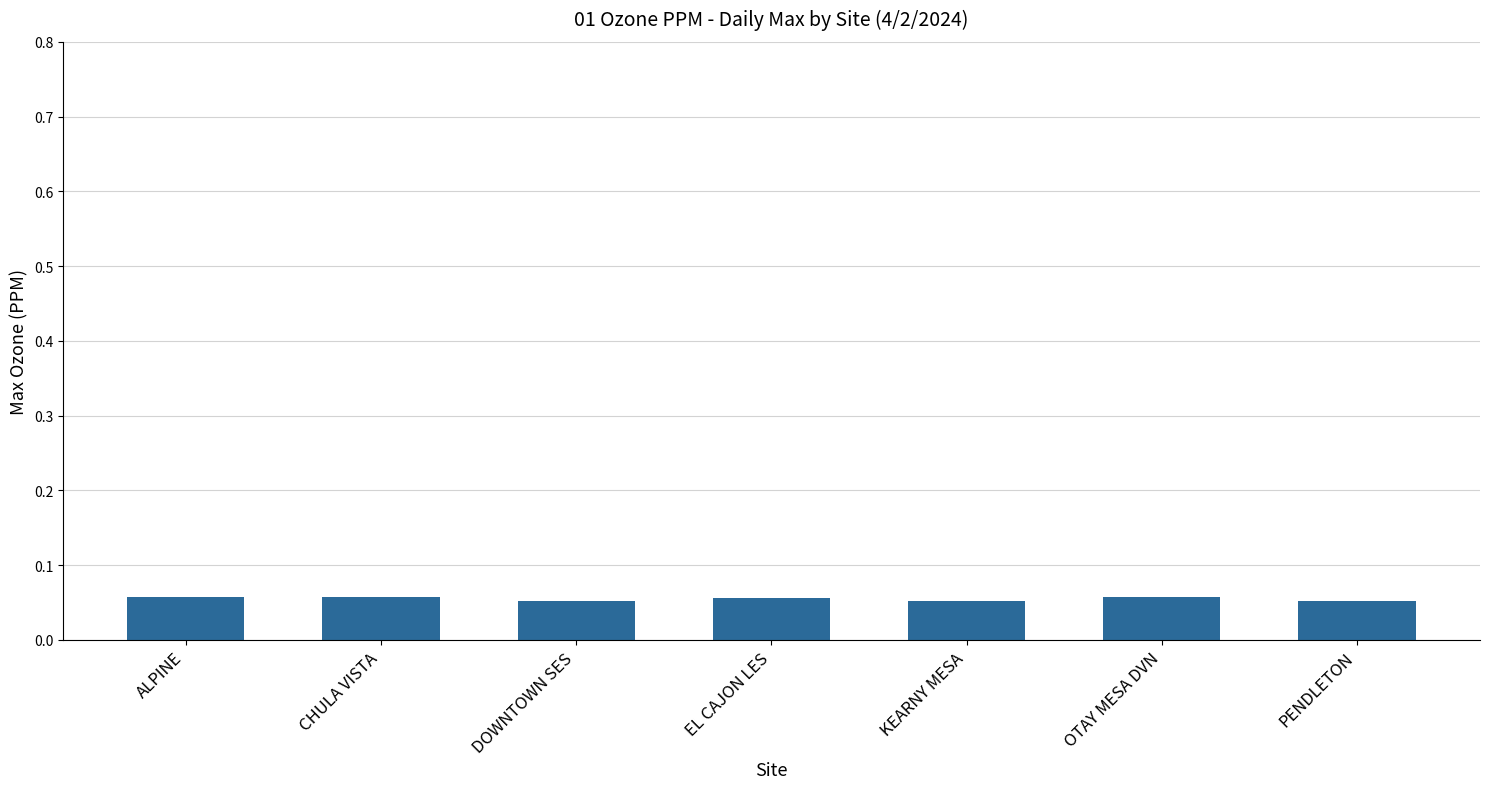

What is the label of the 6th bar from the left?

OTAY MESA DVN